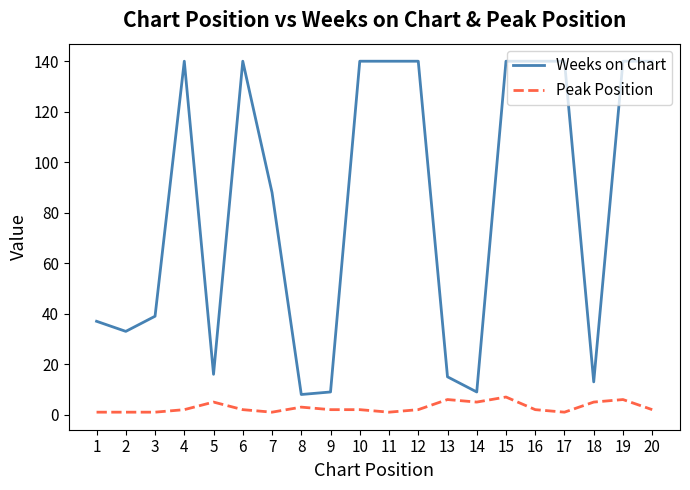

What is the spread (max minus min) of values at 6?

138